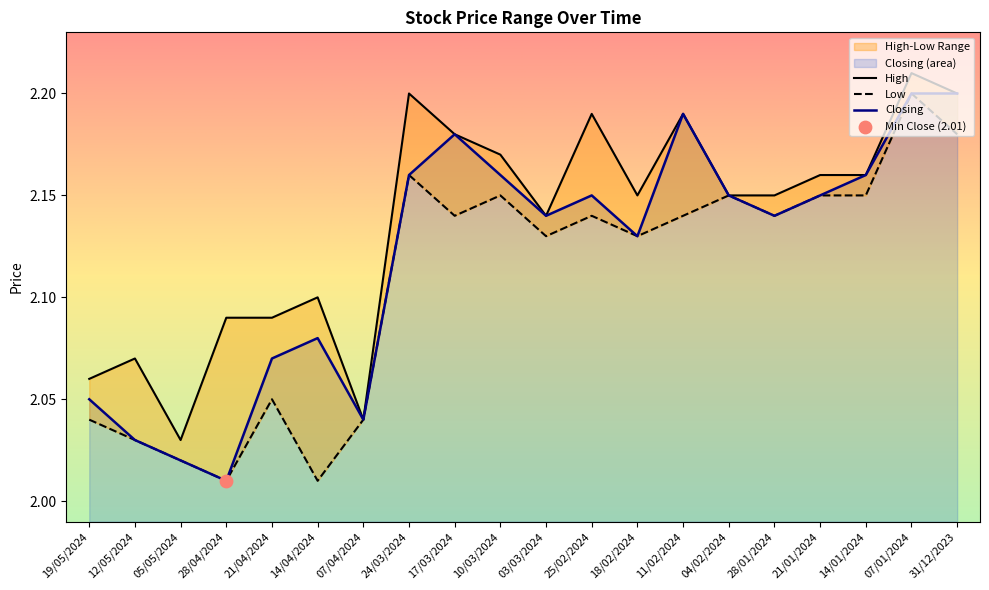

Which series has the largest total across all categories?

High